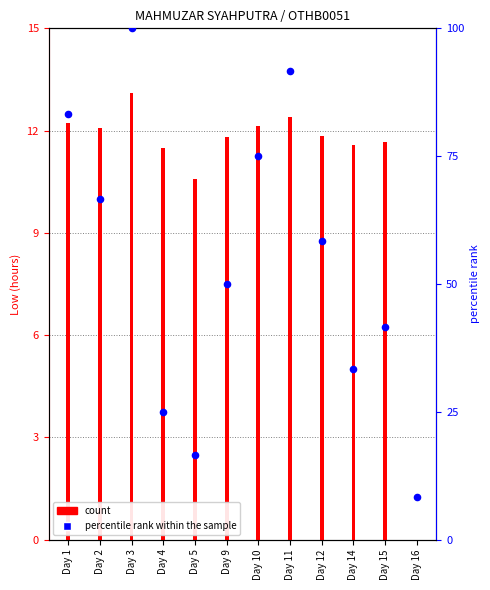

Between Day 14 and Day 15, which is larger?

Day 15